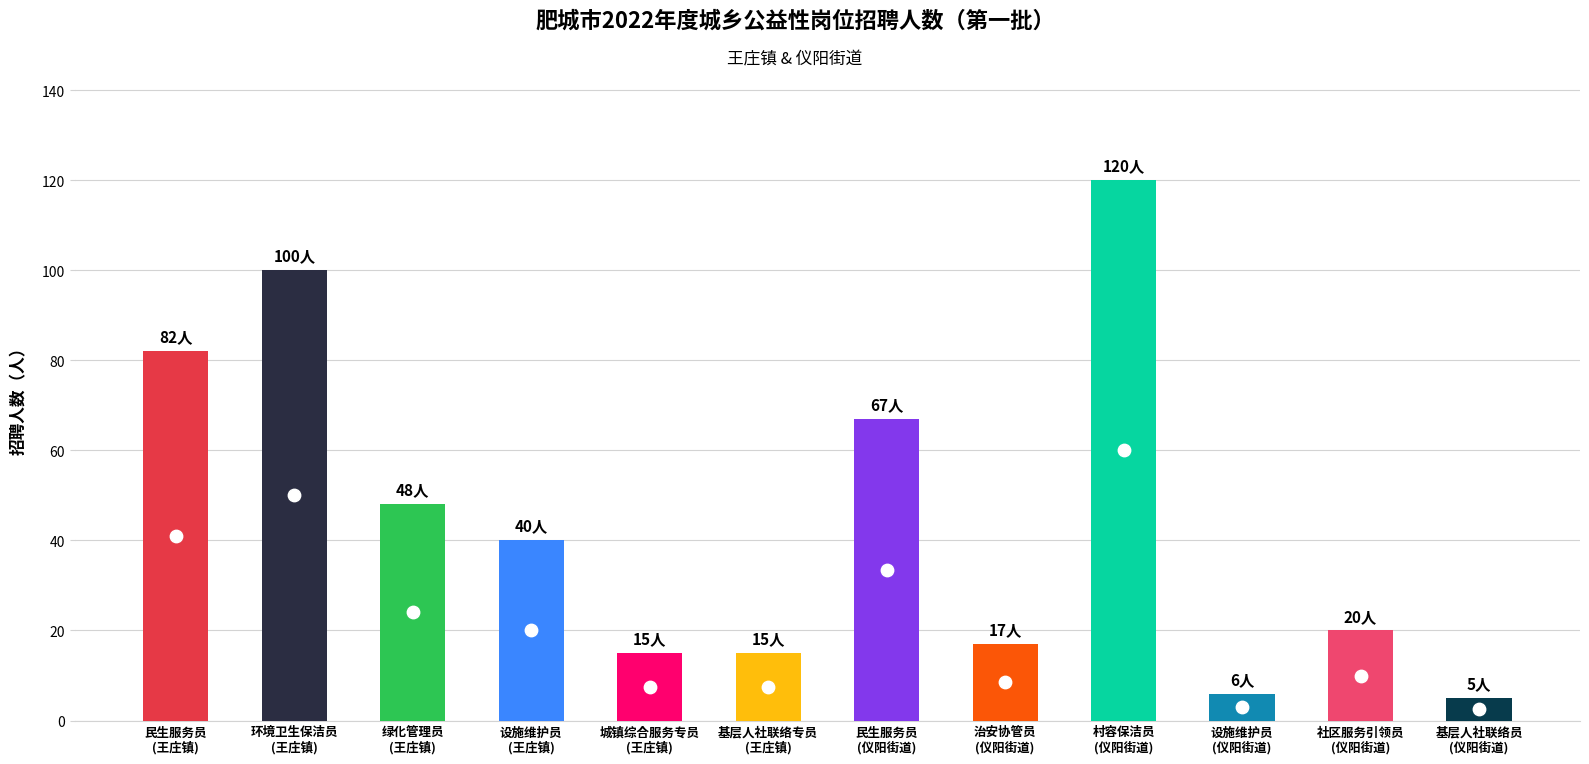

What is the ratio of the value at 城镇综合服务专员
(王庄镇) to the value at 基层人社联络员
(仪阳街道)?

3.0